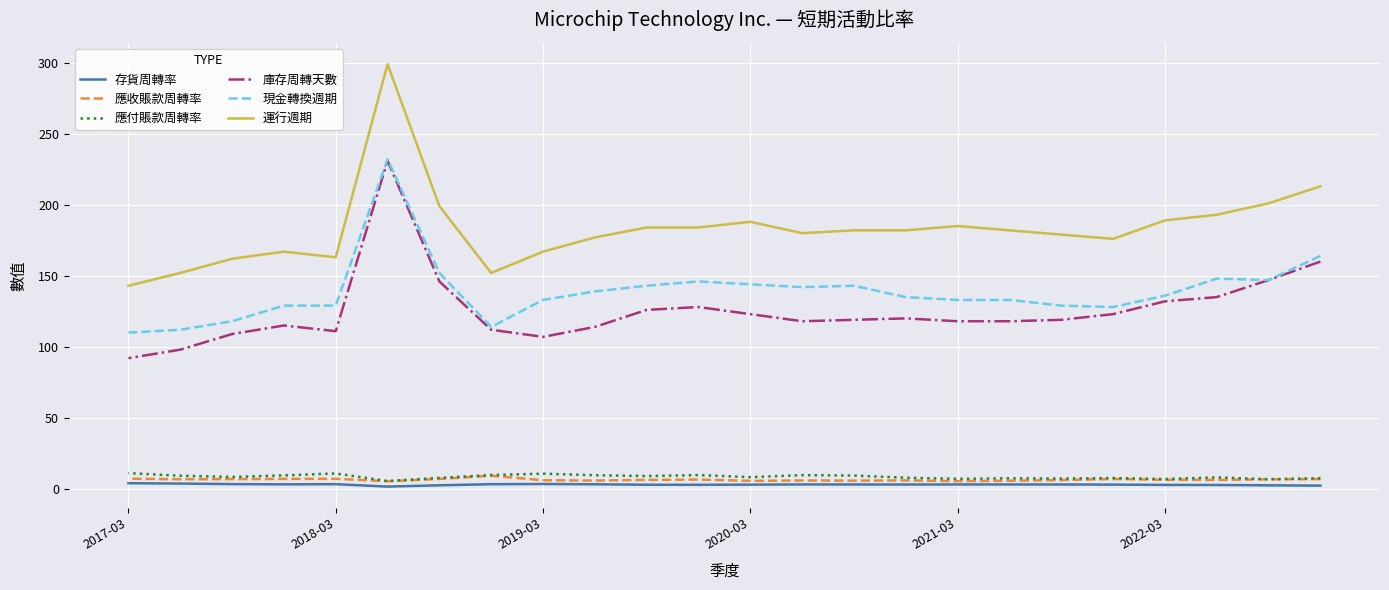

True or false: 存貨周轉率 and 運行週期 cross at least once.

False